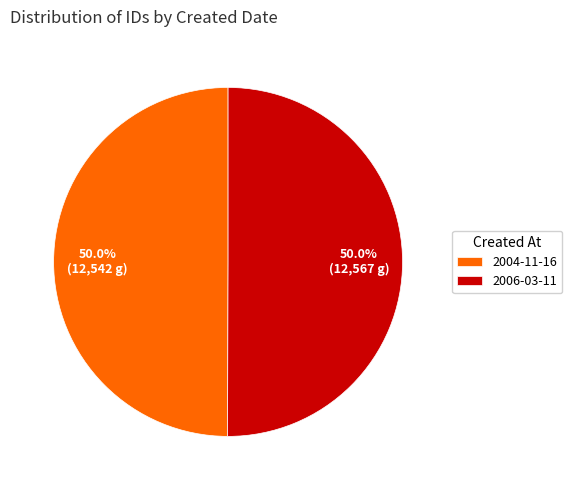

What percentage is NOT represented by 2004-11-16?

50.0%